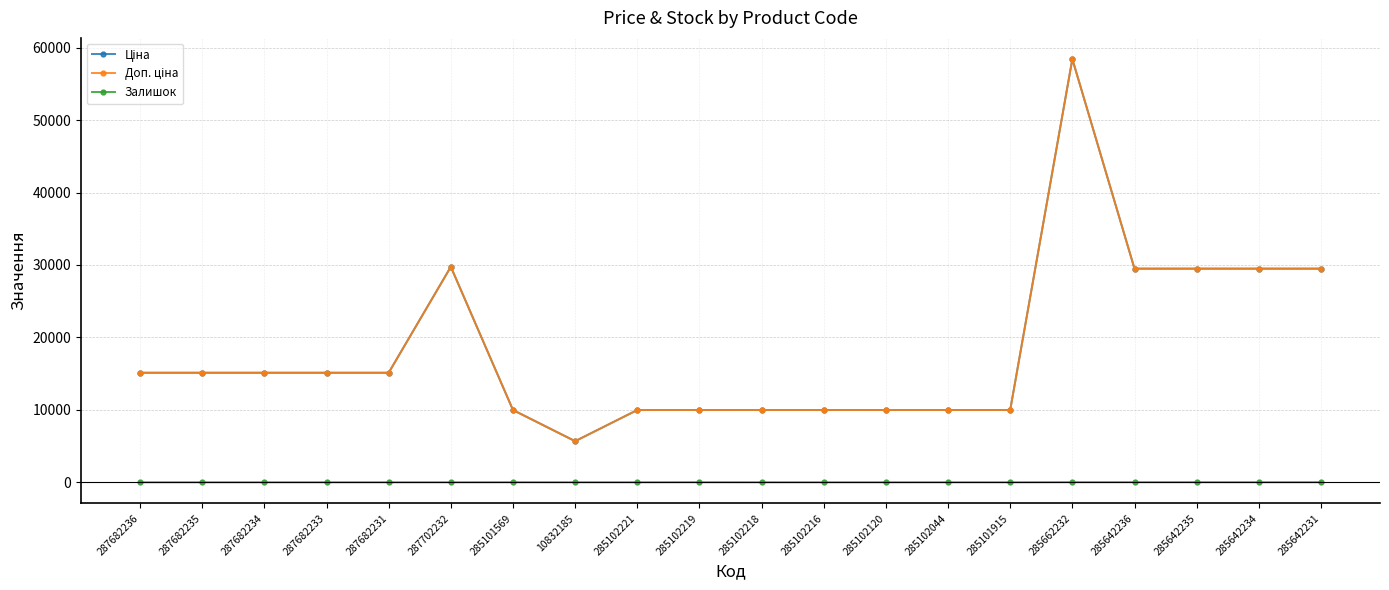

Reading left to right, transcribe all the data shown in this chart.

Ціна: 15120.0	15120.0	15120.0	15120.0	15120.0	29747.2	9975.0	5673.8	9975.0	9975.0	9975.0	9975.0	9975.0	9975.0	9975.0	58426.5	29491.5	29491.5	29491.5	29491.5
Доп. ціна: 15120.0	15120.0	15120.0	15120.0	15120.0	29747.2	9975.0	5673.8	9975.0	9975.0	9975.0	9975.0	9975.0	9975.0	9975.0	58426.5	29491.5	29491.5	29491.5	29491.5
Залишок: 0.0	0.0	0.0	0.0	0.0	0.0	7.0	4.0	4.0	9.0	3.0	0.0	0.0	1.0	0.0	14.0	14.0	13.0	9.0	11.0